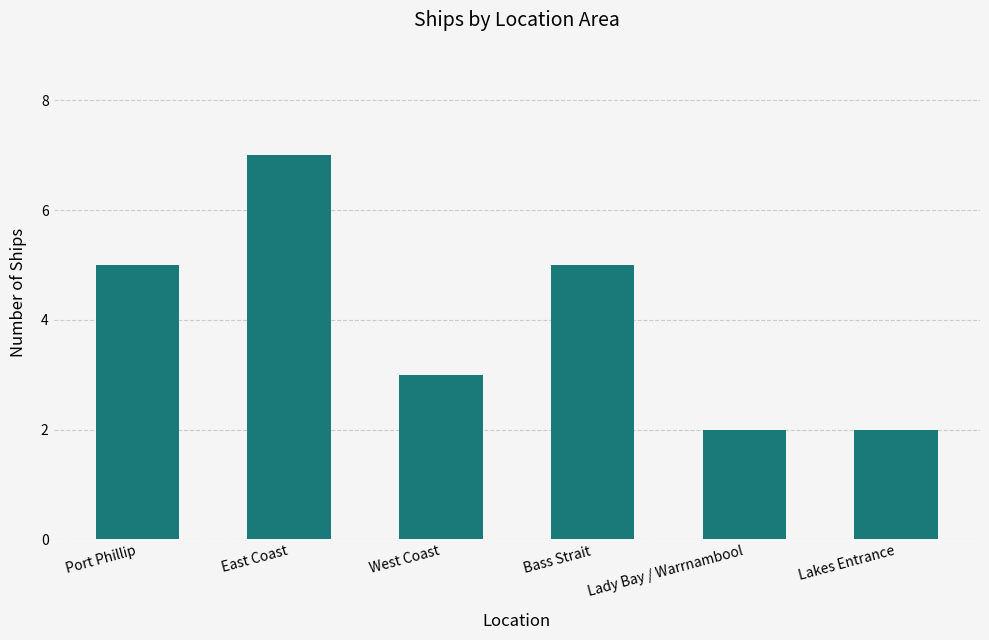

What is the maximum value shown in the chart?

7